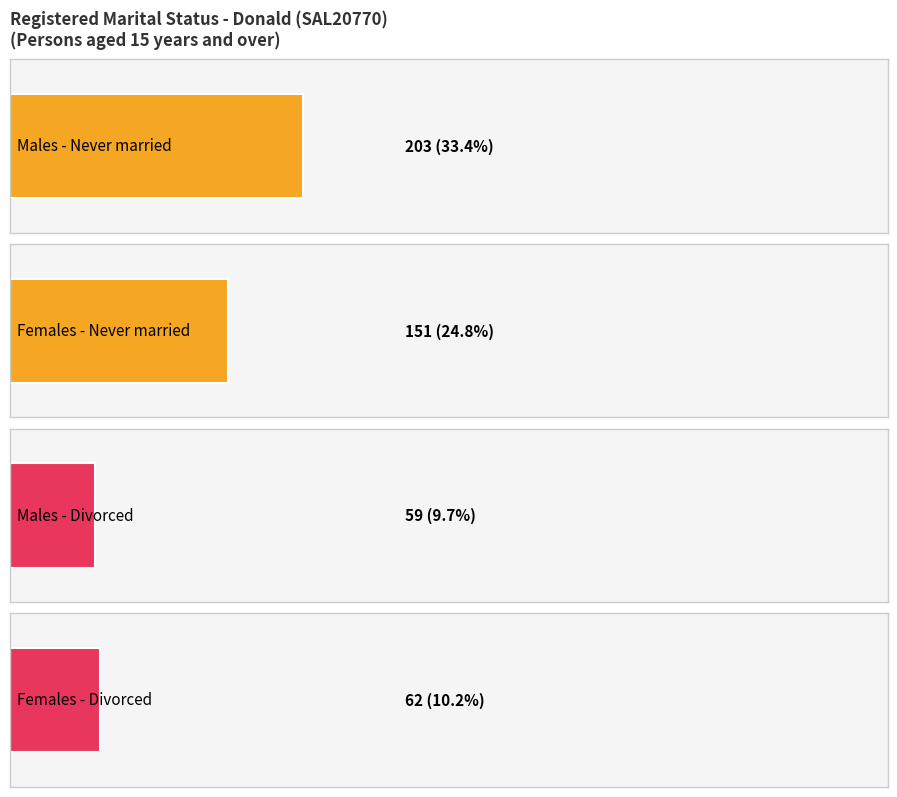

Which series has the largest total across all categories?

Never married